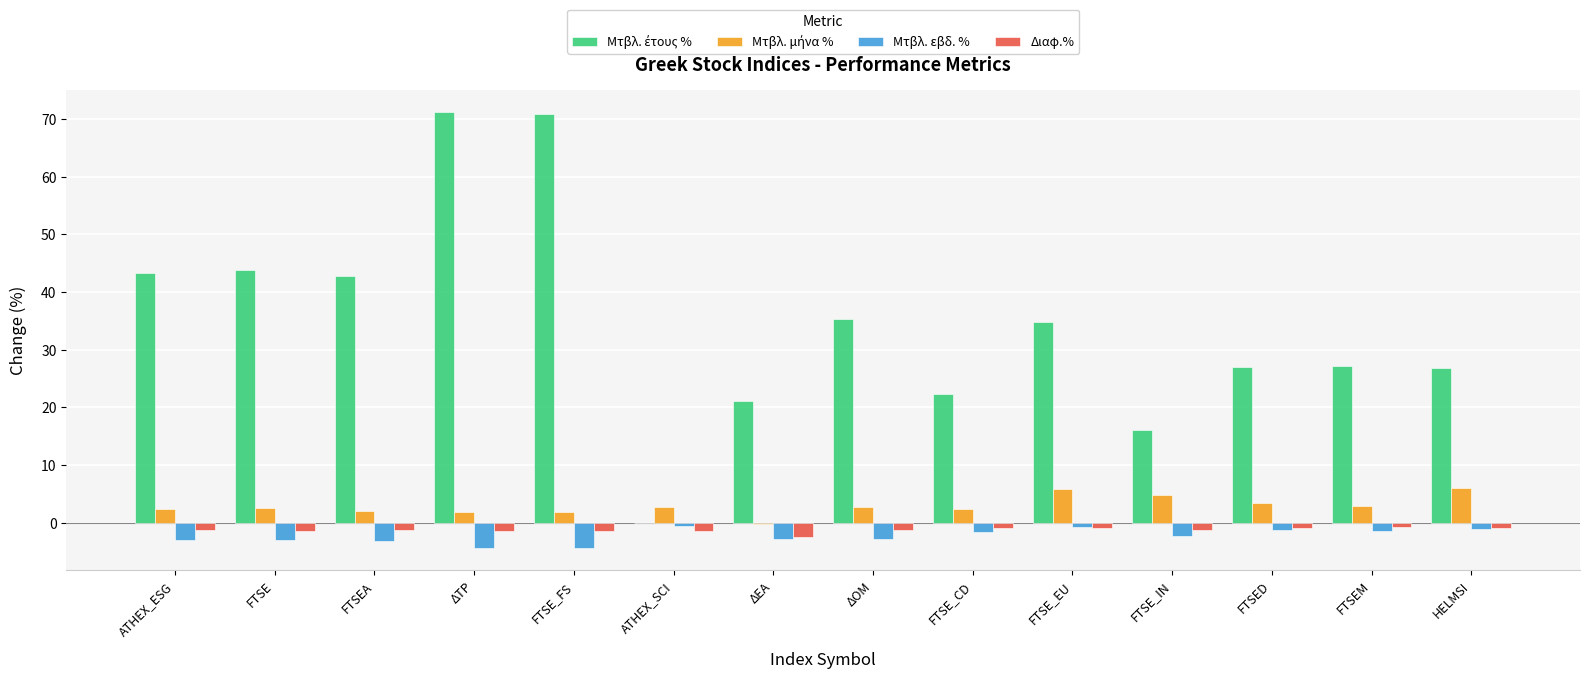

Are the bars horizontal?

No